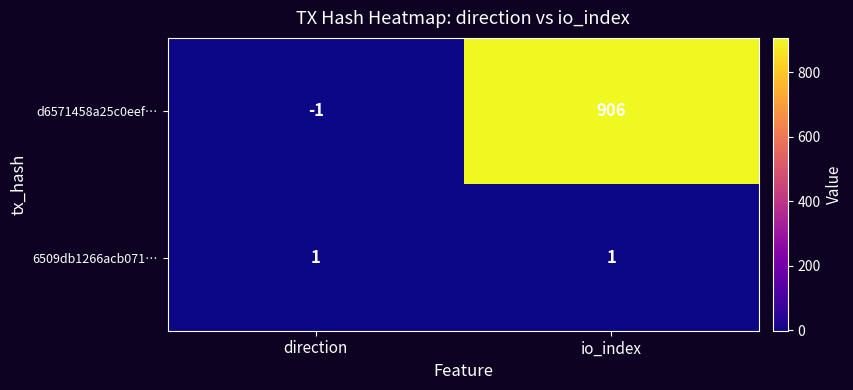

The d6571458a25c0eef… series shows -1 at direction. True or false?

True